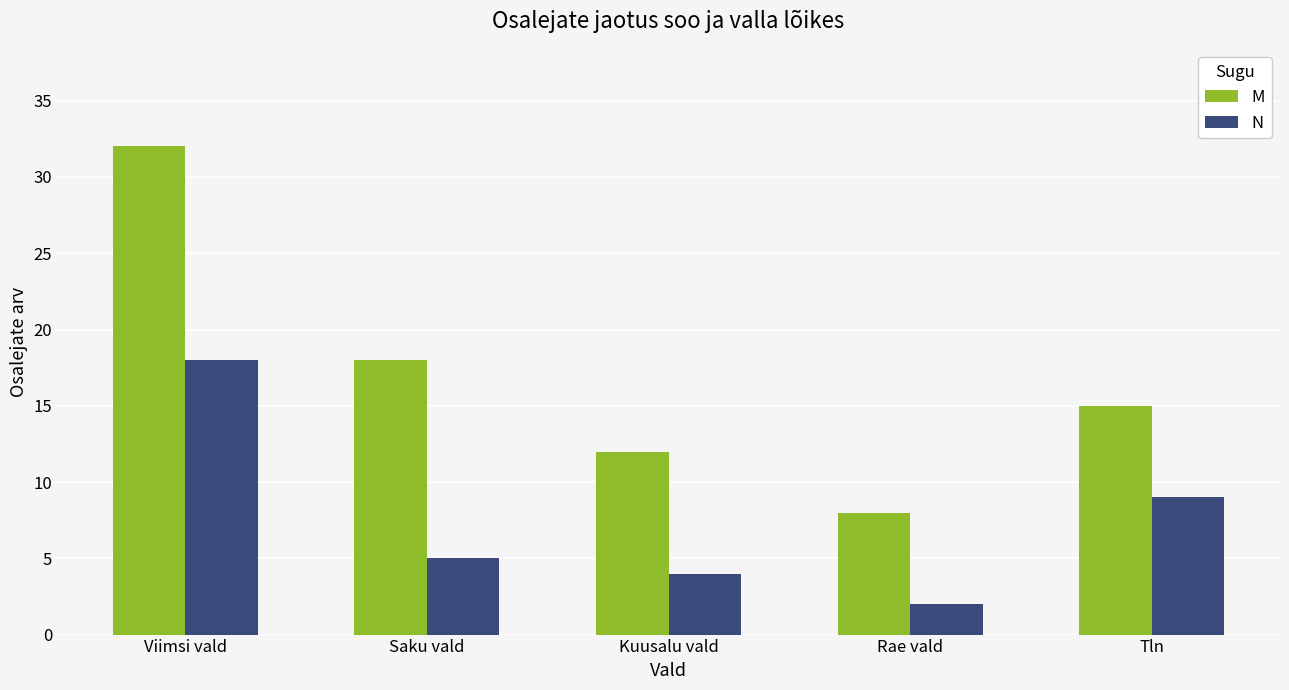

How many data points does each series have?

5